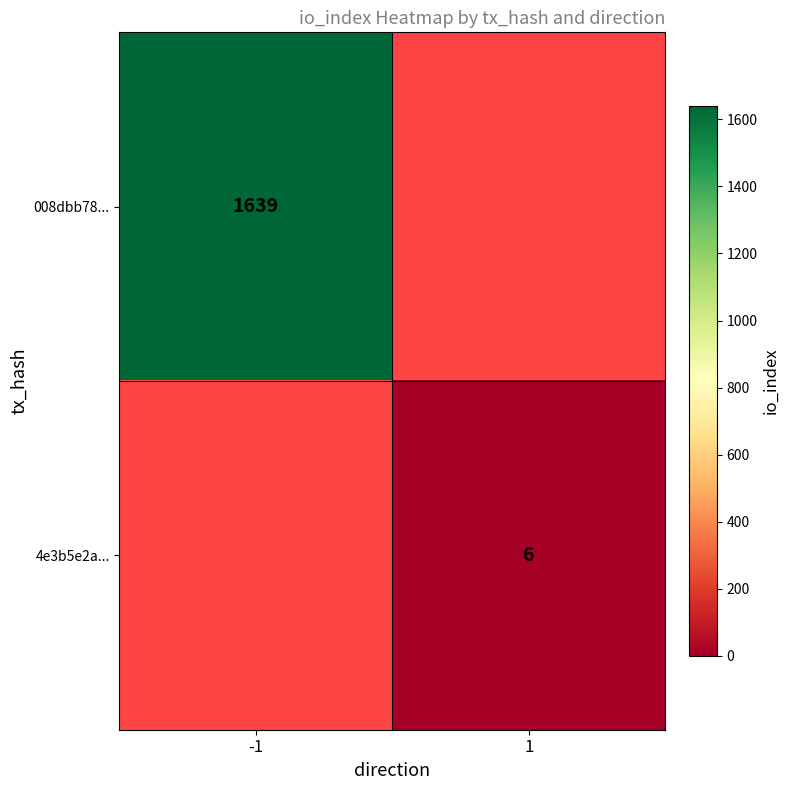

Is it true that 008dbb78... equals 1639 at -1?

True